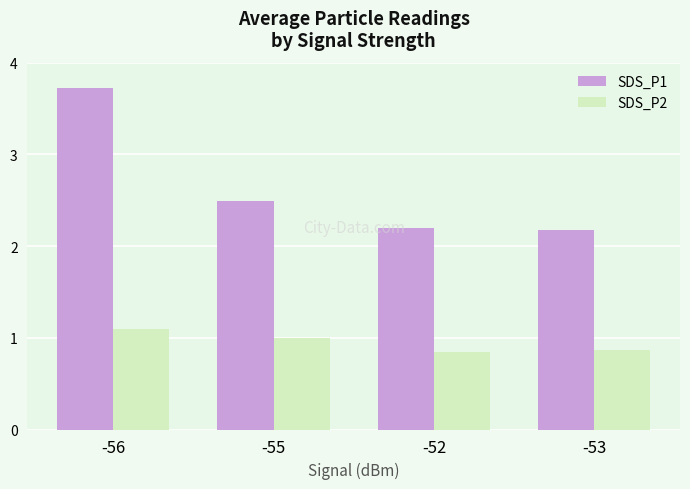

At -56, list the series in order from smallest to largest.

SDS_P2, SDS_P1